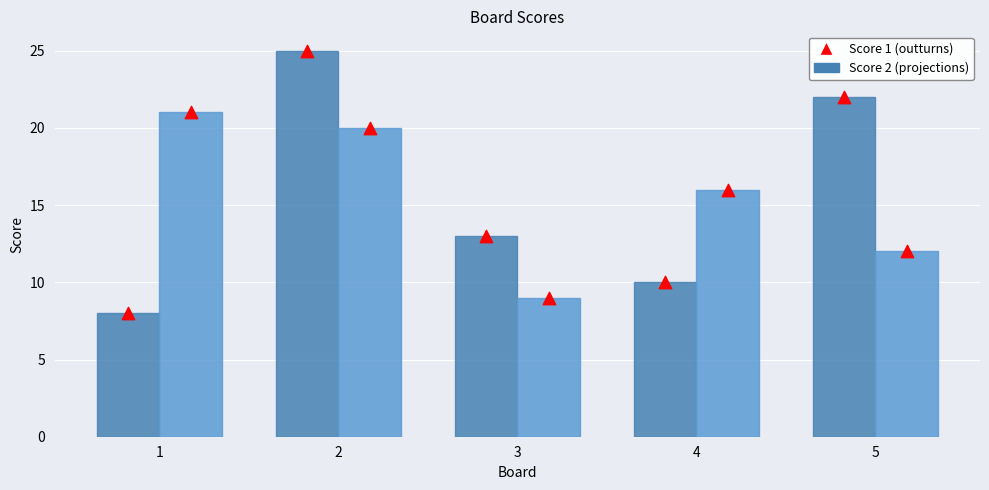

Which series has the largest total across all categories?

Score 1